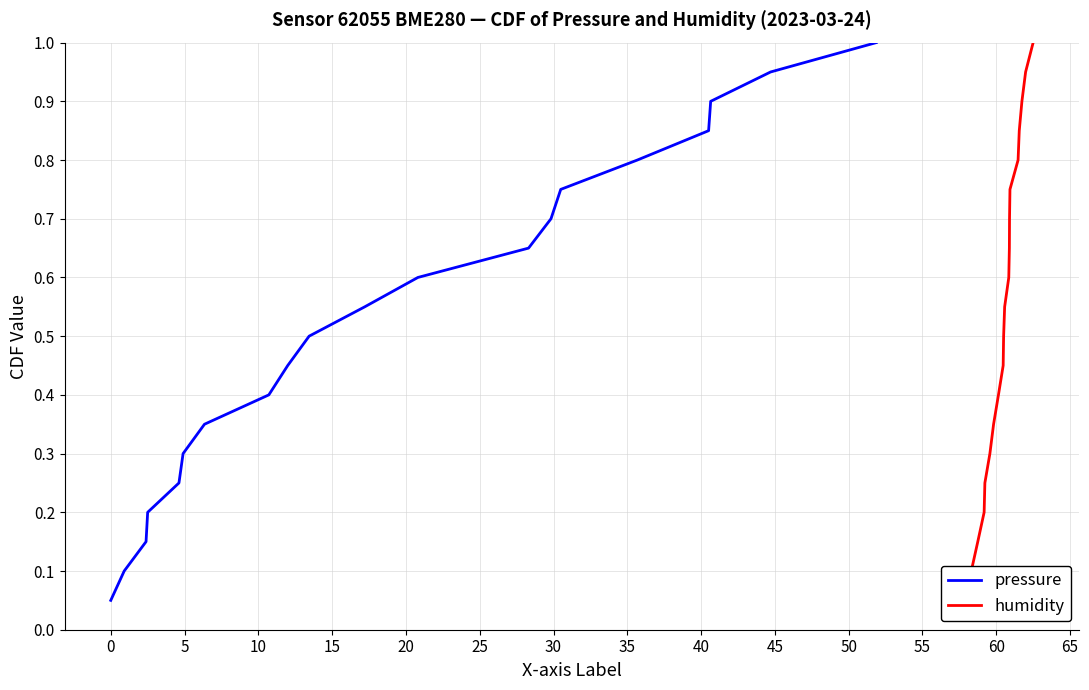

What is the maximum value for pressure?

1.0